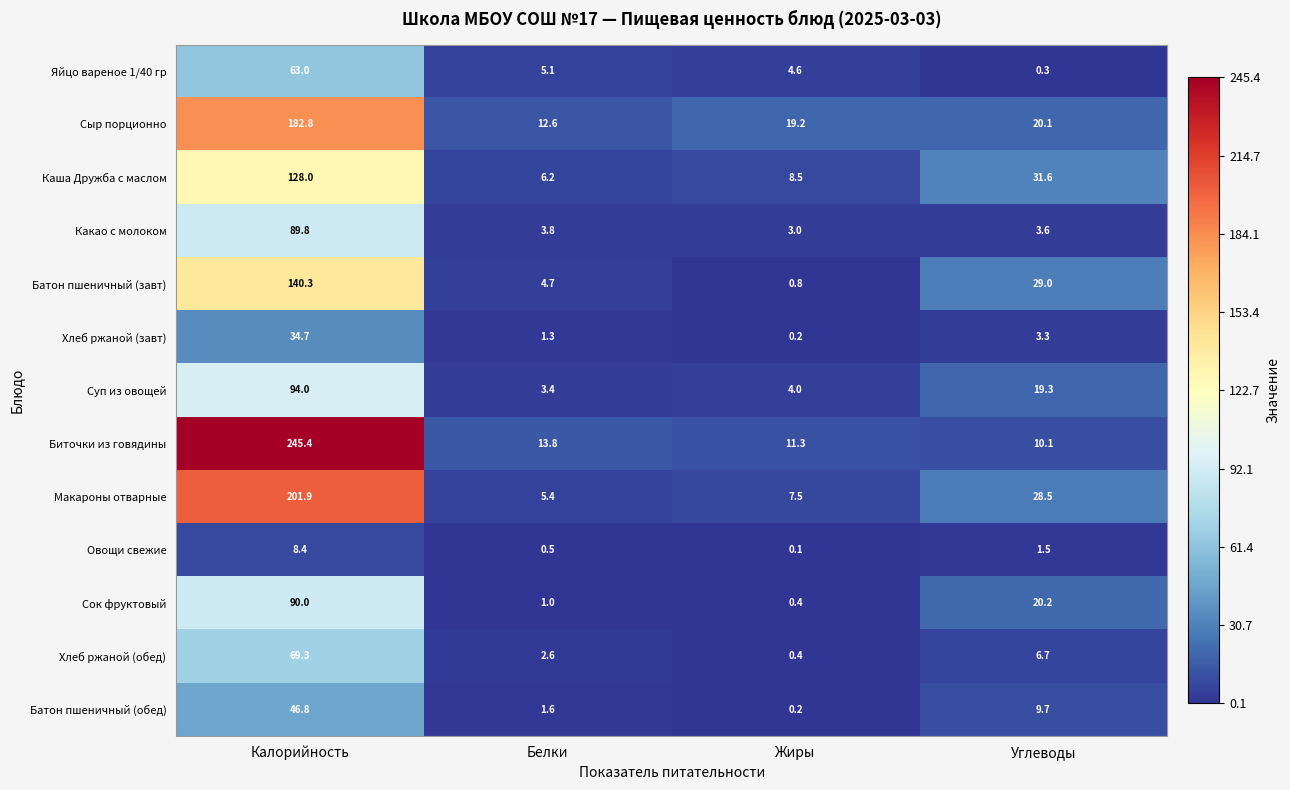

What is the sum of all Хлеб ржаной (завт) values?

39.5